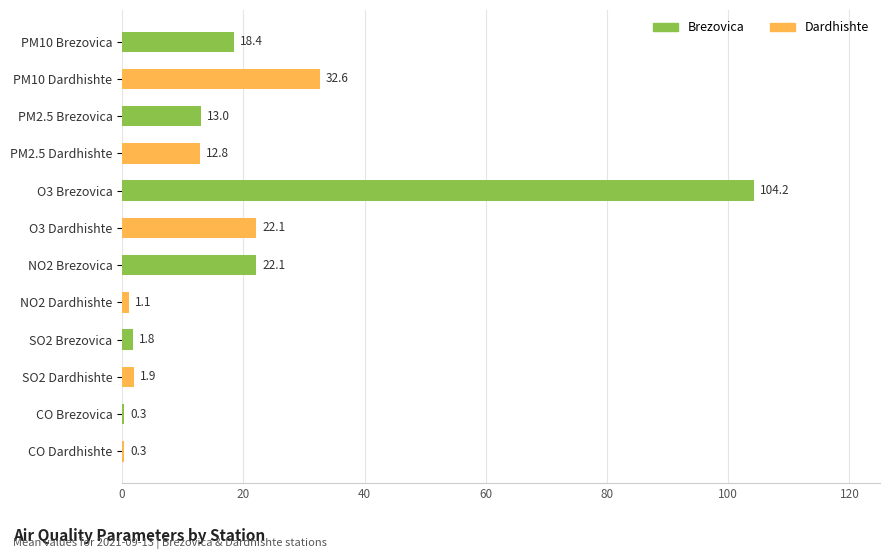

Which category has the highest value across all series?

O3 Brezovica